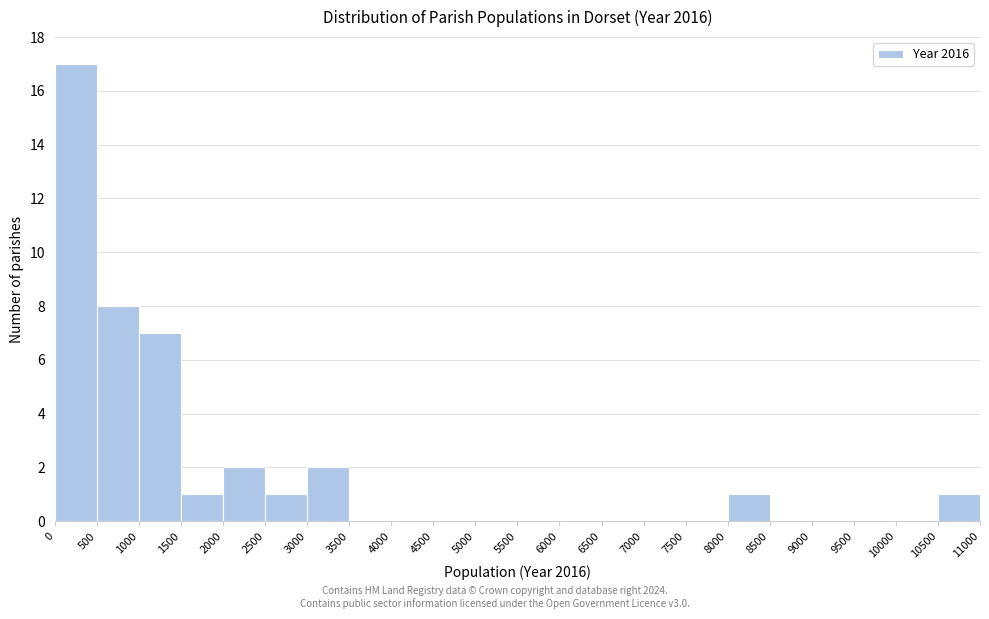

Reading left to right, transcribe this chart: for each bar, give the range it covers on the x-axis and its height. The values are not printed on the chart, so give them approximately, as read against the axis.

0 to 500: 17
500 to 1000: 8
1000 to 1500: 7
1500 to 2000: 1
2000 to 2500: 2
2500 to 3000: 1
3000 to 3500: 2
3500 to 4000: 0
4000 to 4500: 0
4500 to 5000: 0
5000 to 5500: 0
5500 to 6000: 0
6000 to 6500: 0
6500 to 7000: 0
7000 to 7500: 0
7500 to 8000: 0
8000 to 8500: 1
8500 to 9000: 0
9000 to 9500: 0
9500 to 10000: 0
10000 to 10500: 0
10500 to 11000: 1